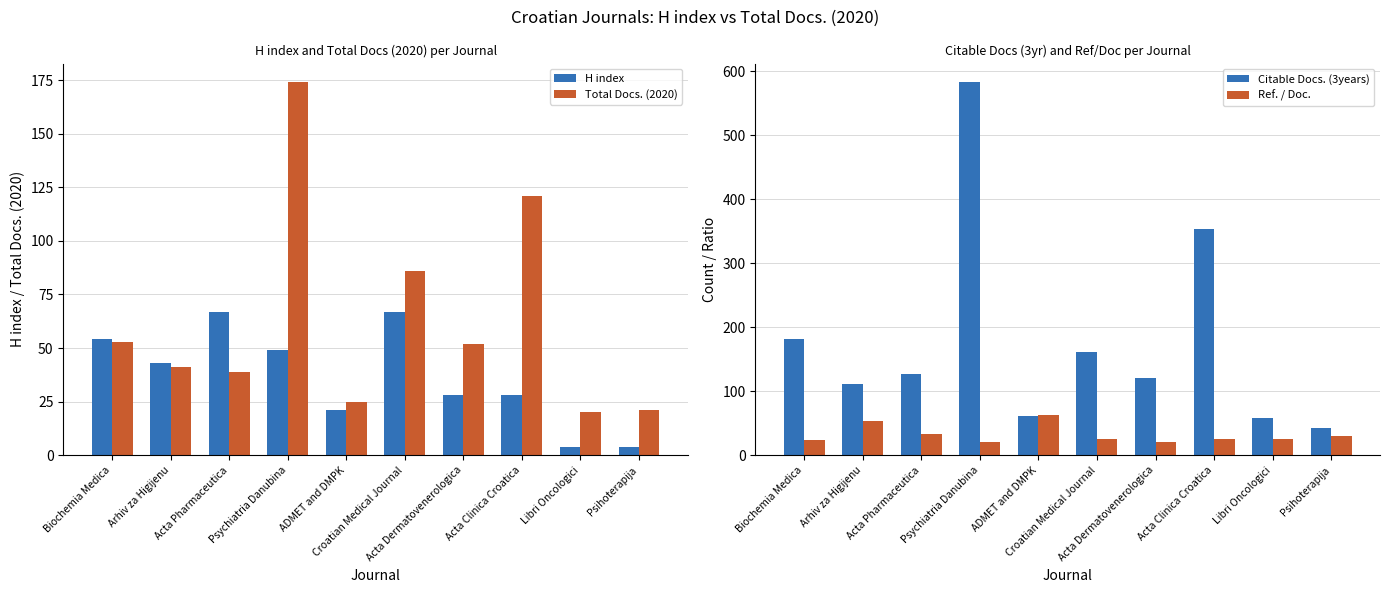

At how many categories does at least one series exceed 556?

1